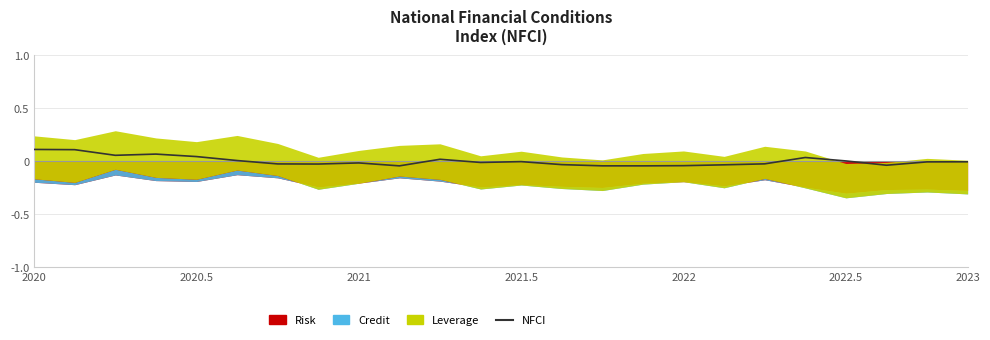

Is it true that the value at 9 is -0.0?

True